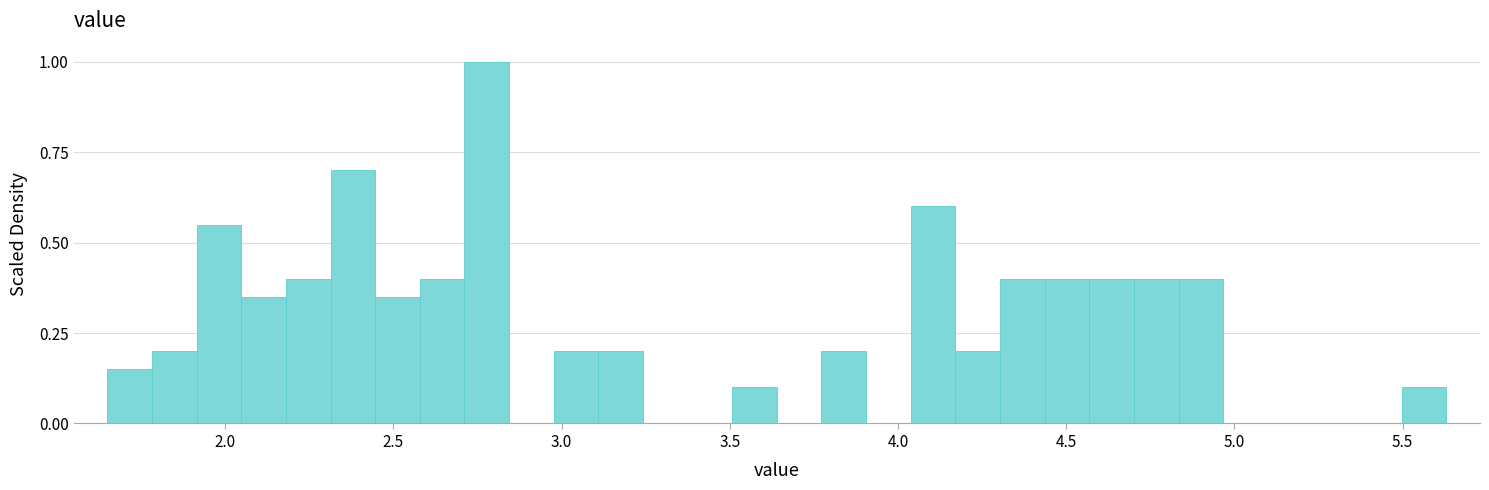

Read against the x-axis, roughly where is the centre of the tallest bar?

2.80